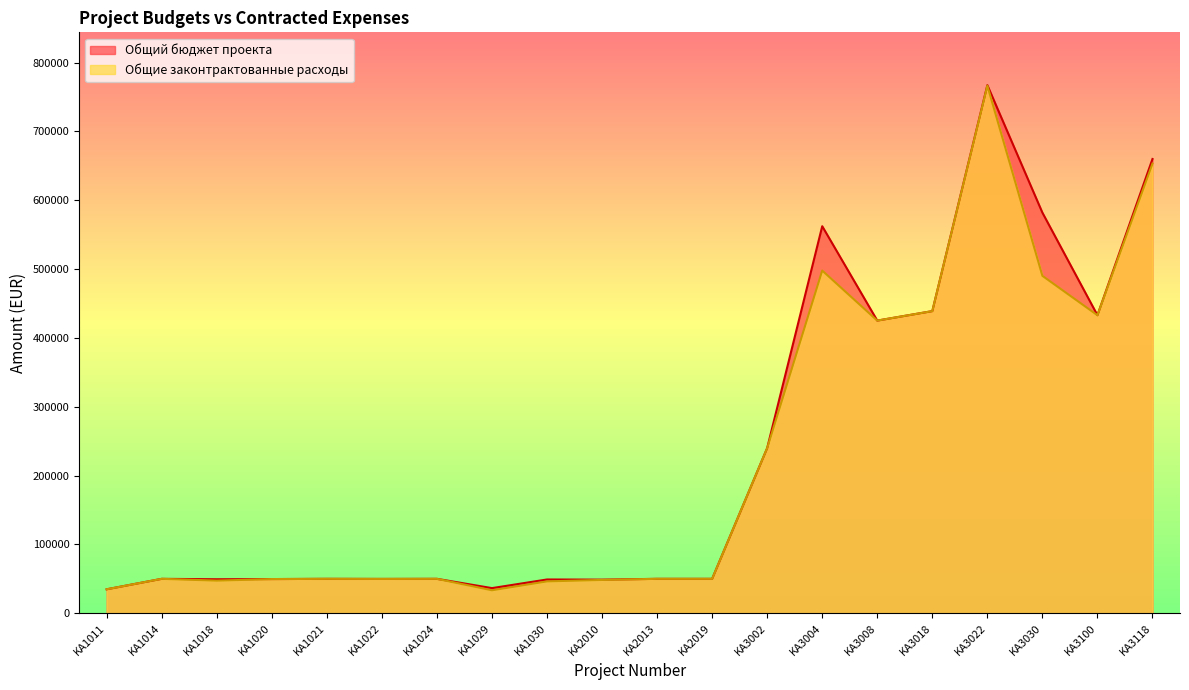

The value of Общие законтрактованные расходы at KA1024 is 88831. True or false?

False